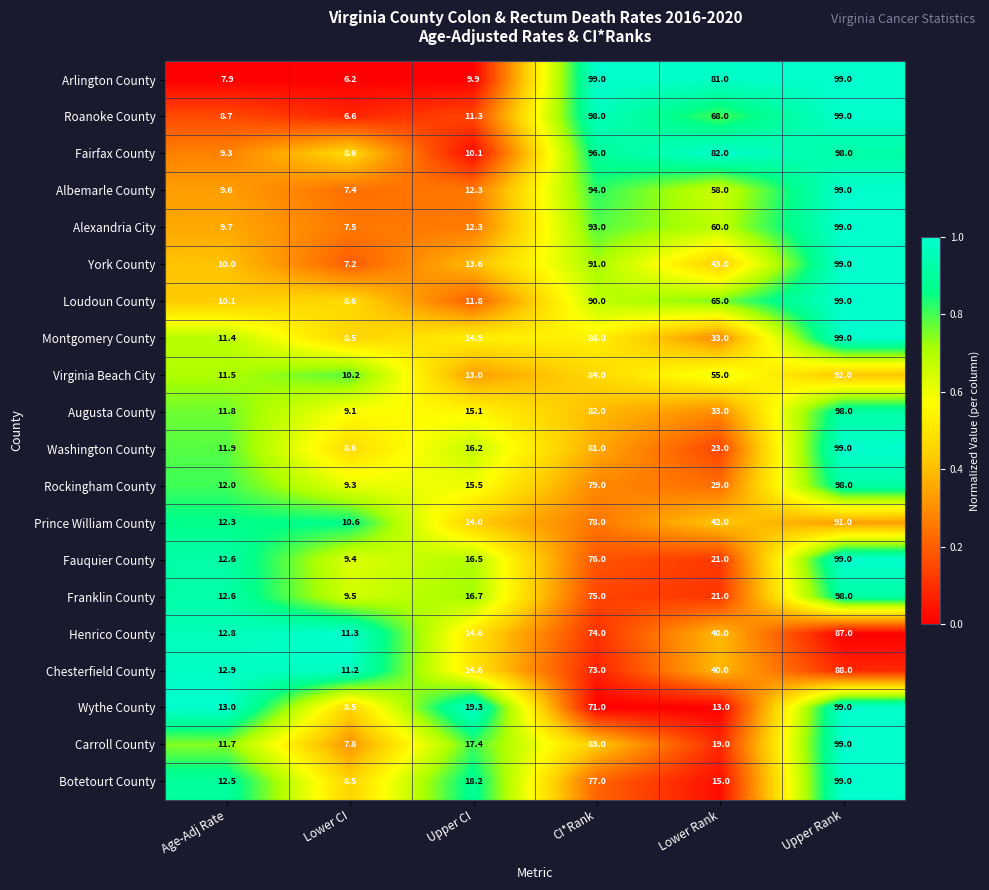

Which series has the widest spread of values?

Arlington County